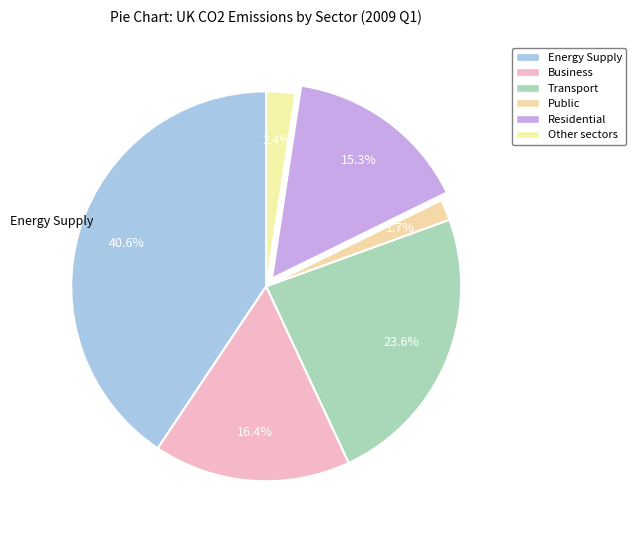

What percentage is the Other sectors slice, to the nearest percent?

2%